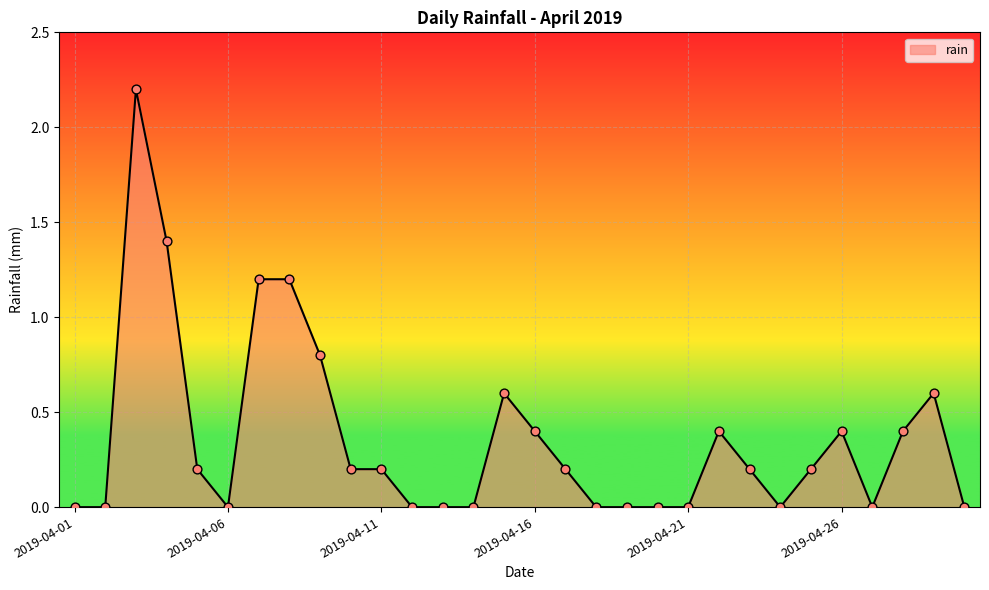

What is the maximum value shown in the chart?

2.2